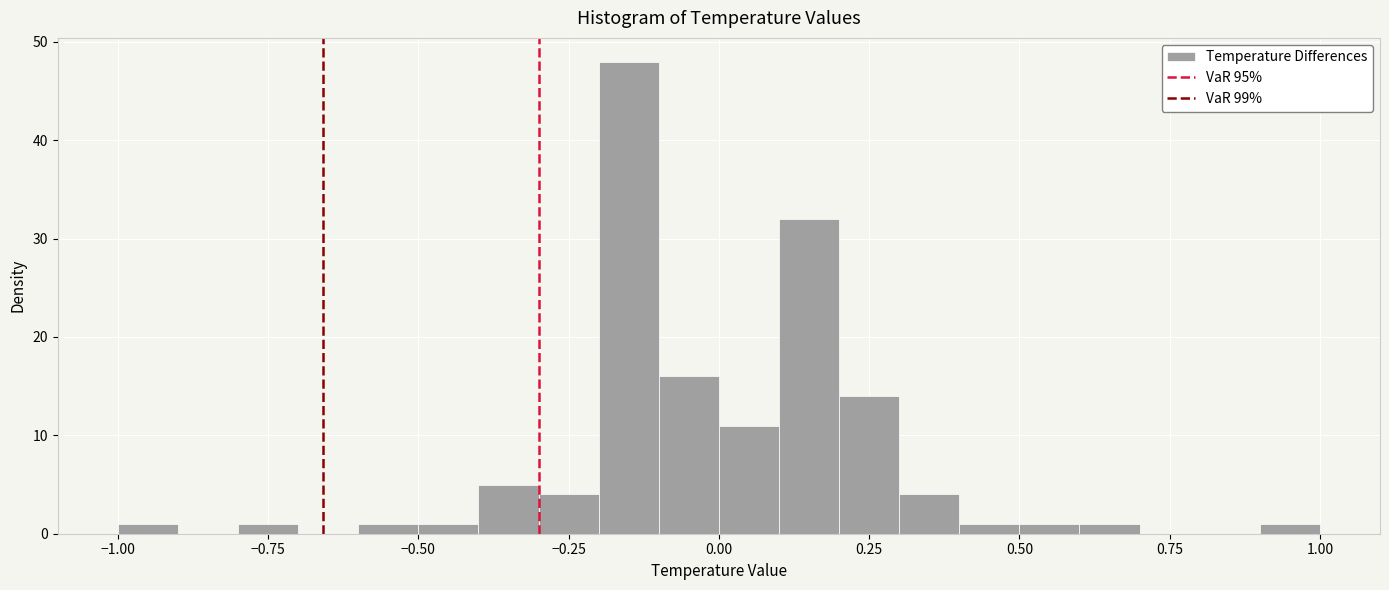

Around what value on the x-axis is the tallest bar? Give the approximate position of its centre, as read against the axis.

-0.15